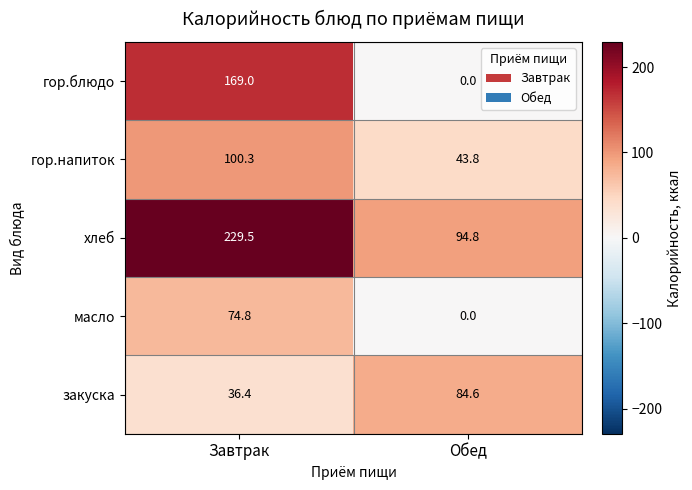

What is the sum of the гор.блюдо values at Завтрак and Обед?

169.0